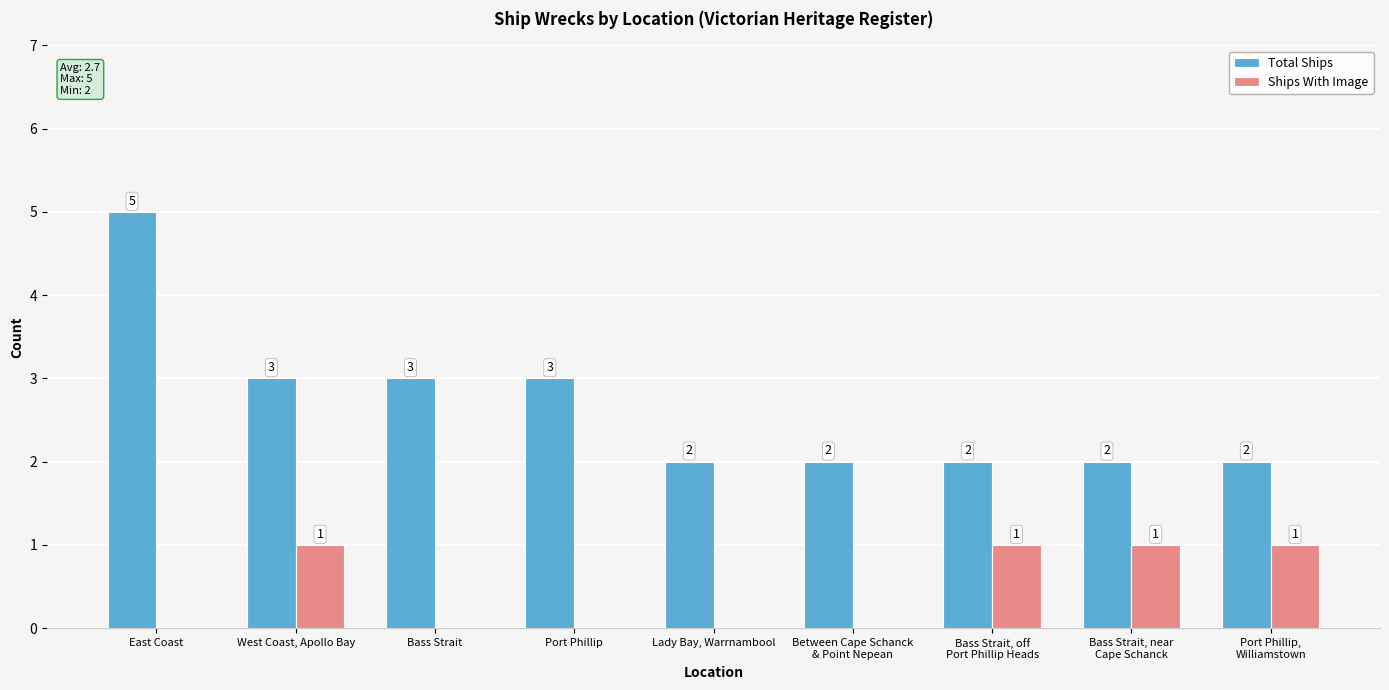

Which category has the highest value across all series?

East Coast